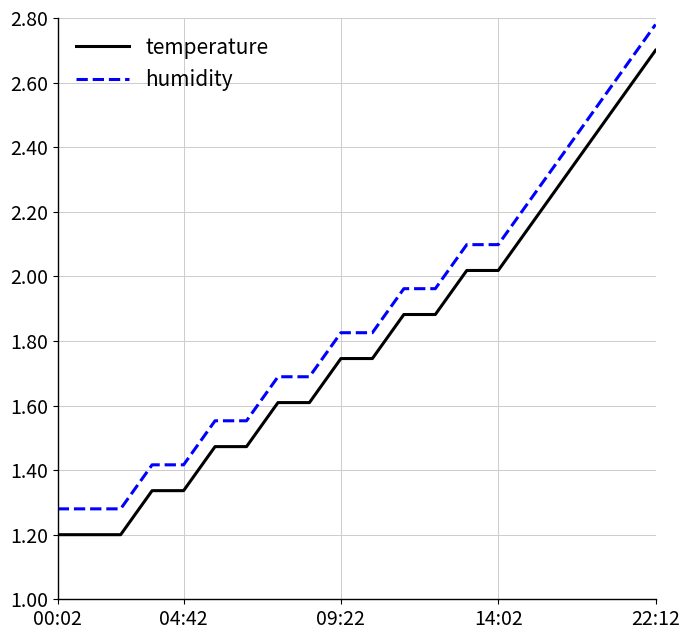

True or false: temperature and humidity cross at least once.

False